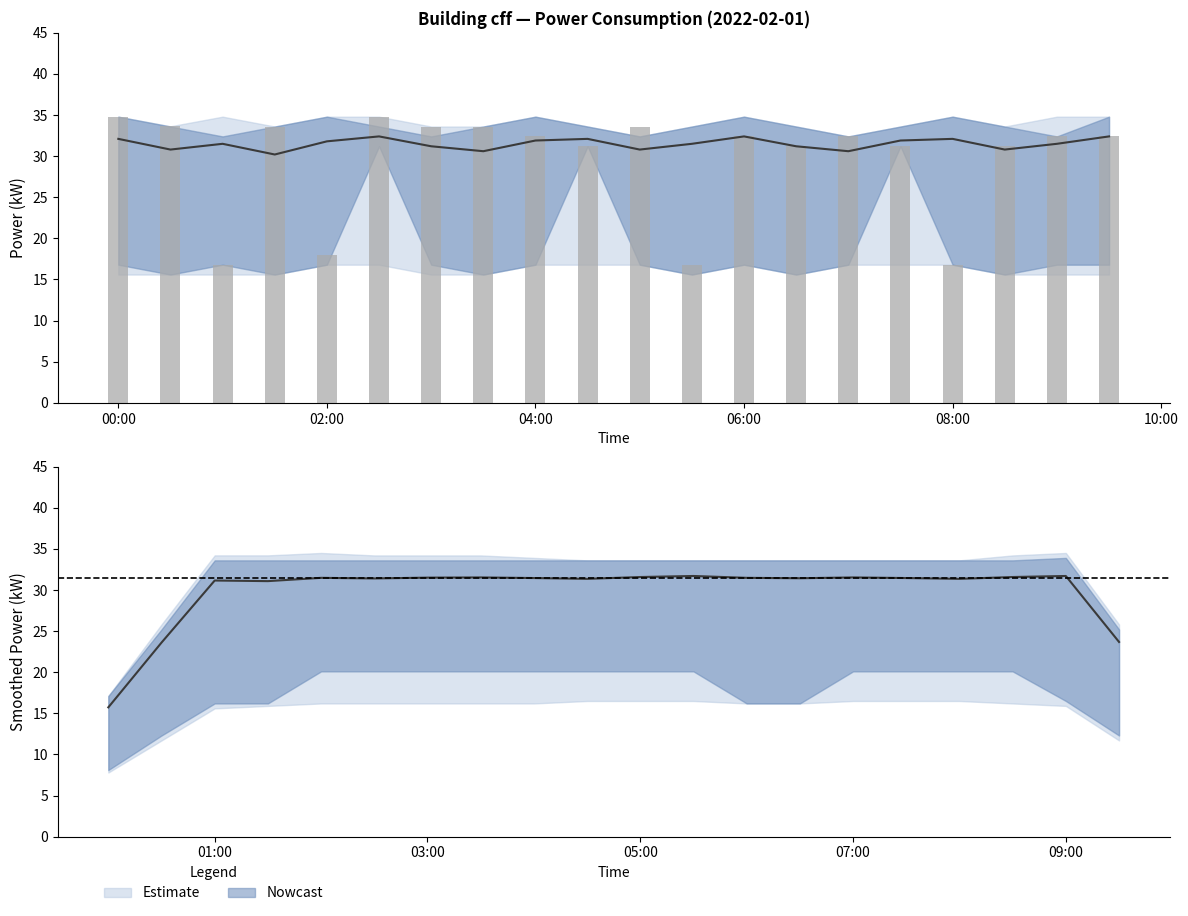

What is the total value across all series at 07:00?

129.0